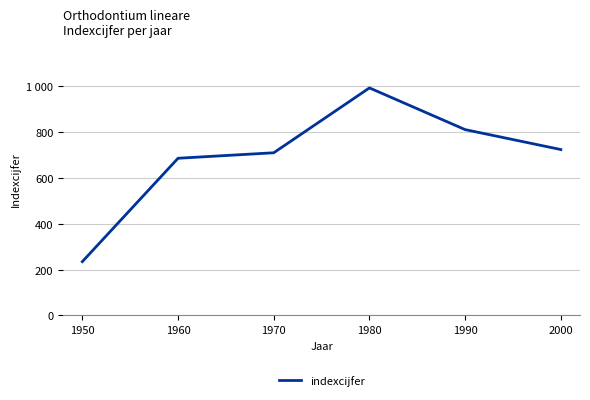

Where does the data first go above 724?

1980